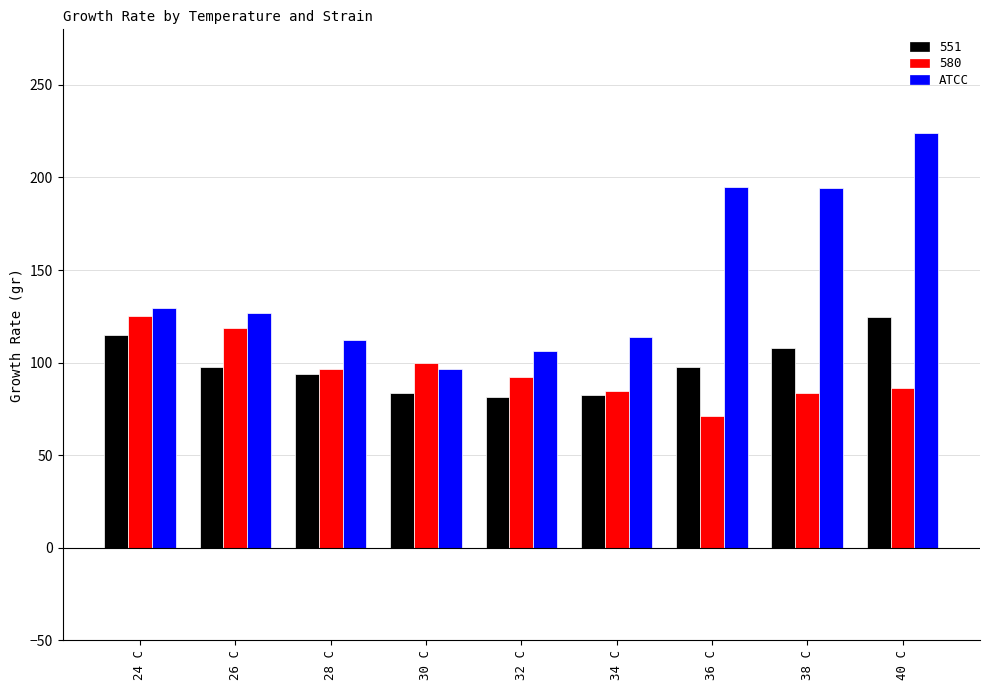

How many distinct data groups are displayed?

3